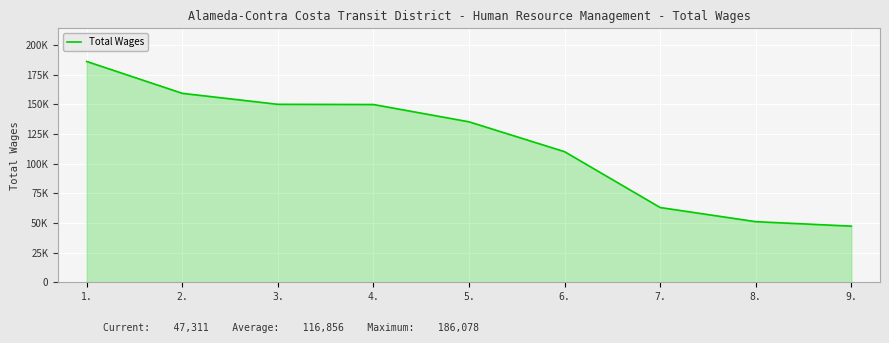

The chart shows a value of 117451 at 1.. True or false?

False